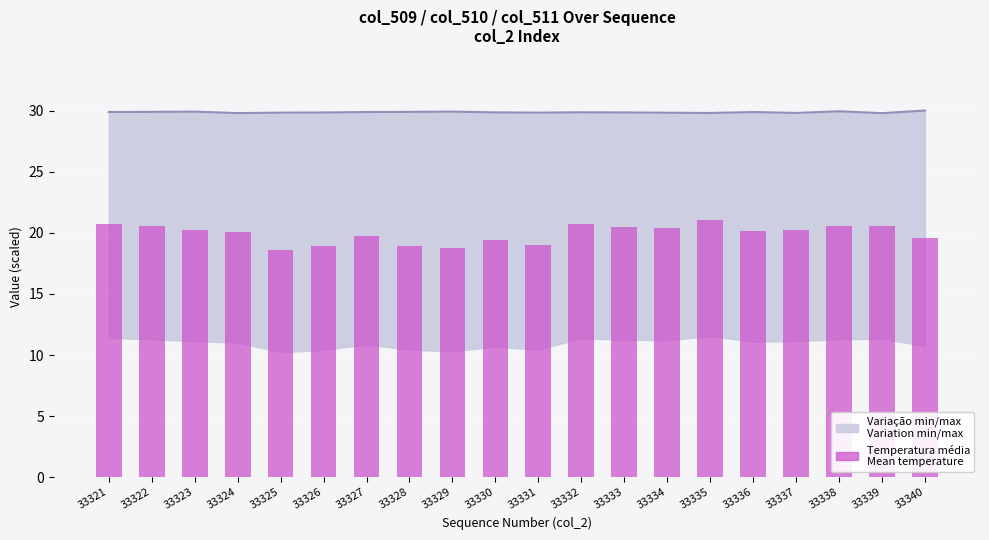

Approximately how many times larger is the value at 33329 compared to 33326?

1.0